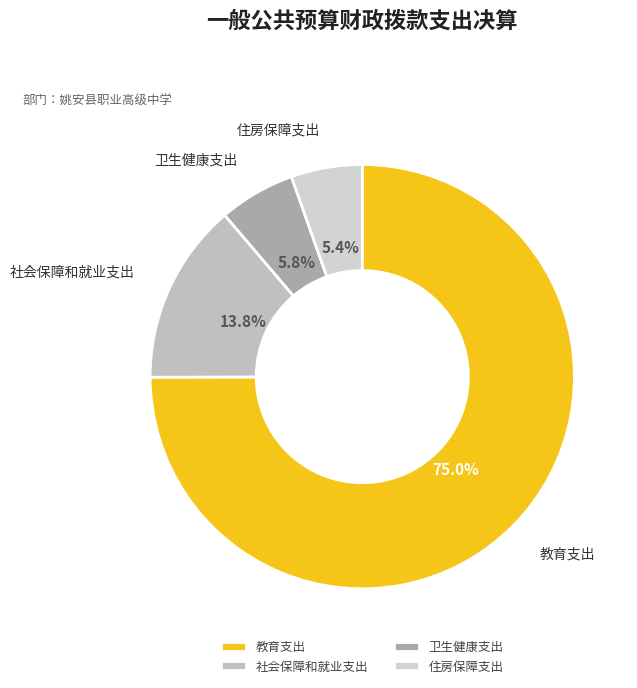

To the nearest percent, what is the combined percentage of 教育支出 and 卫生健康支出?

81%